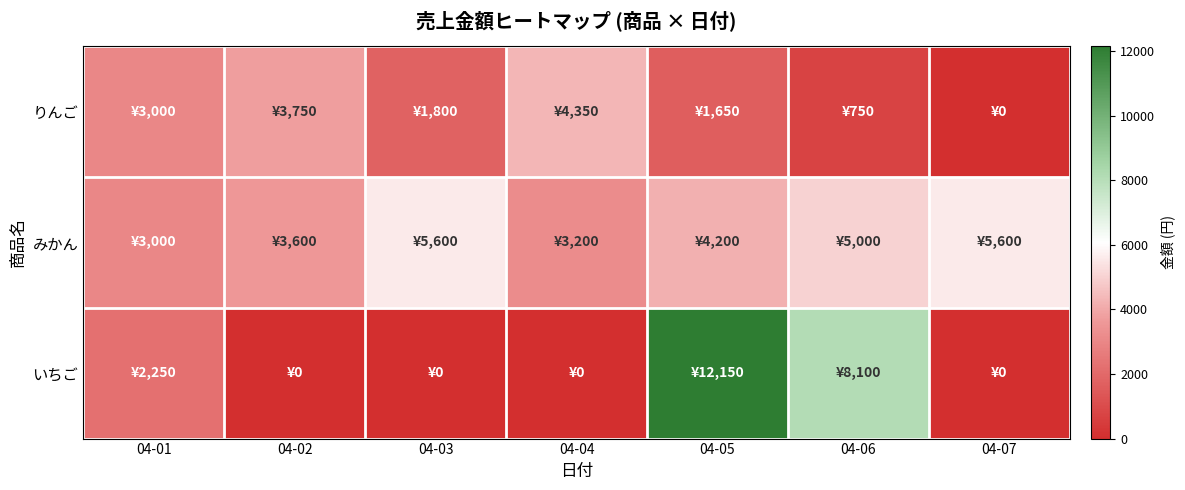

Rank the series at 04-01 from highest to lowest value.

りんご, みかん, いちご